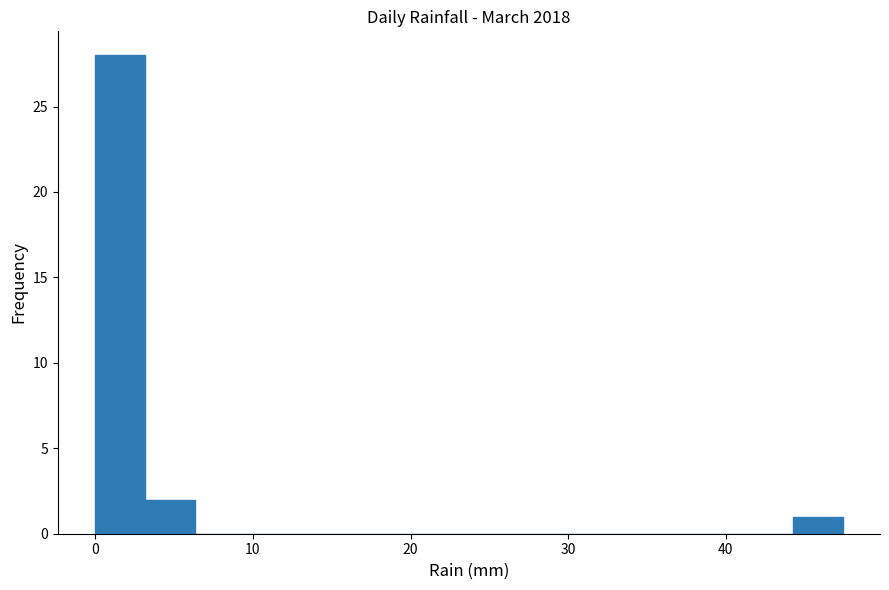

Read against the x-axis, roughly where is the centre of the tallest bar?

2